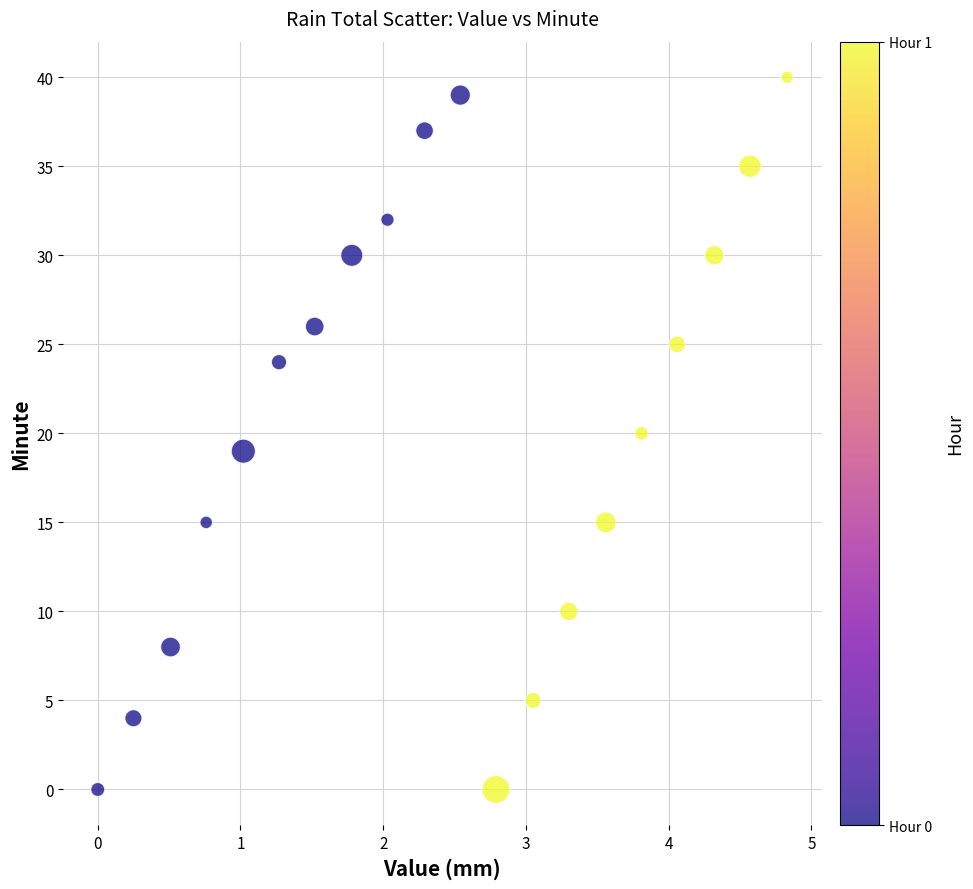

What is the range of Y values (max minus min)?

40